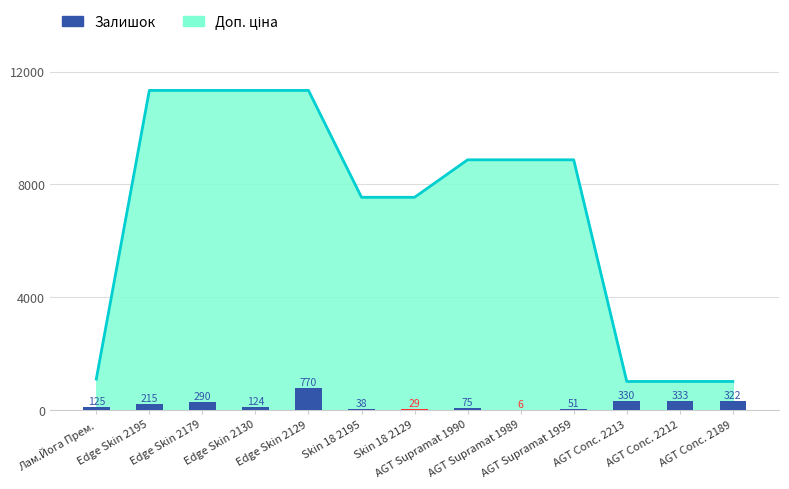

List the labels in order of value, largest first.

Edge Skin 2129, AGT Conc. 2212, AGT Conc. 2213, AGT Conc. 2189, Edge Skin 2179, Edge Skin 2195, Лам.Йога Прем., Edge Skin 2130, AGT Supramat 1990, AGT Supramat 1959, Skin 18 2195, Skin 18 2129, AGT Supramat 1989